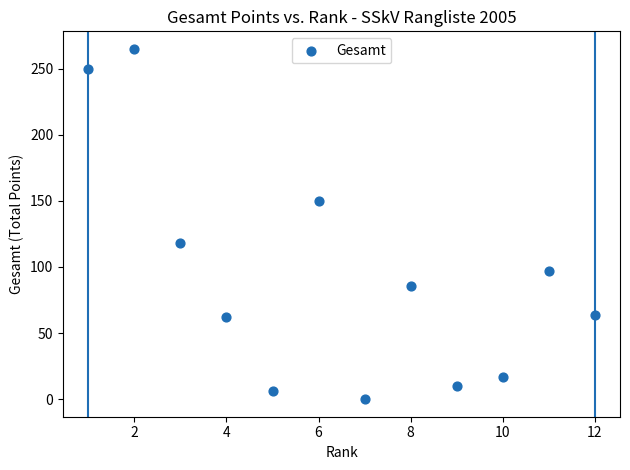

What is the average Y value?

94